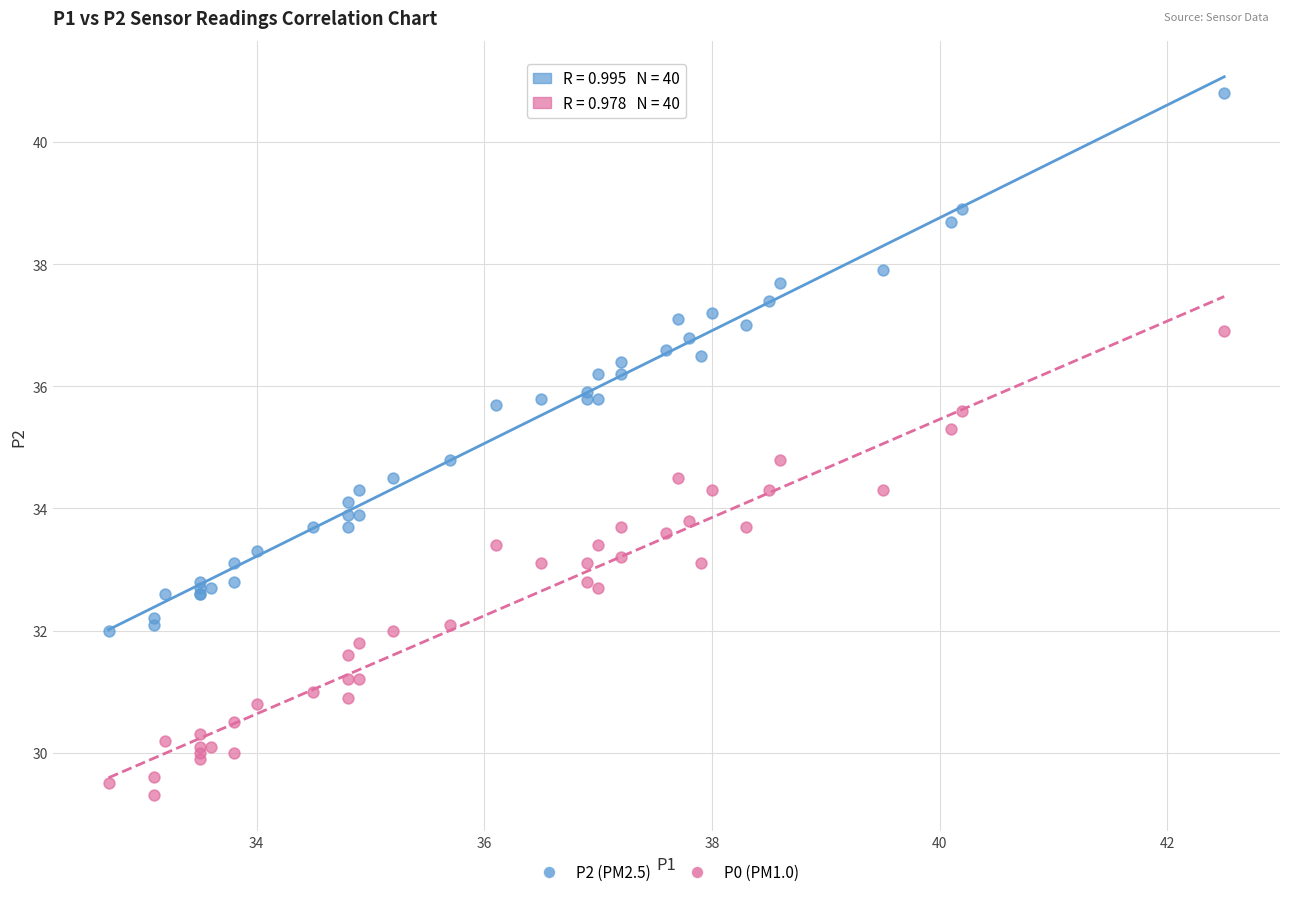

Which series has the widest spread of Y values?

P2 (PM2.5)